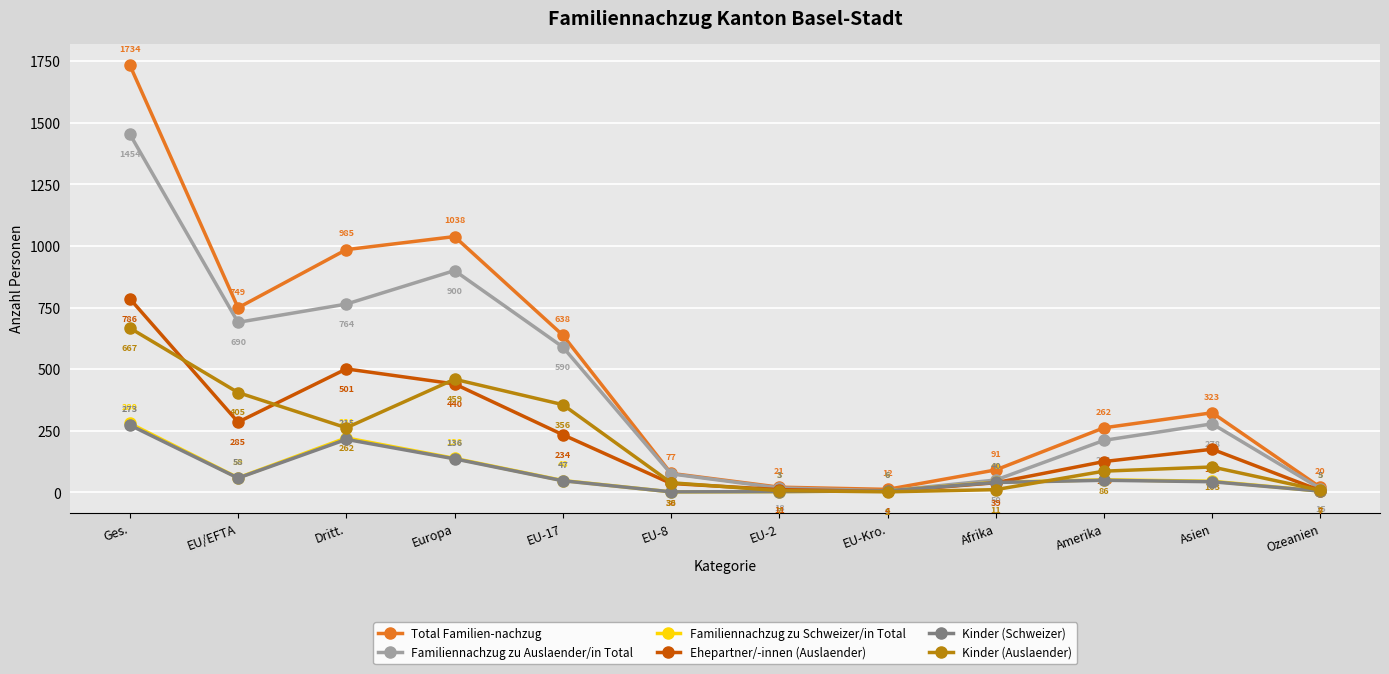

Which series changed the most between EU/EFTA and EU-17?

Total Familien-nachzug